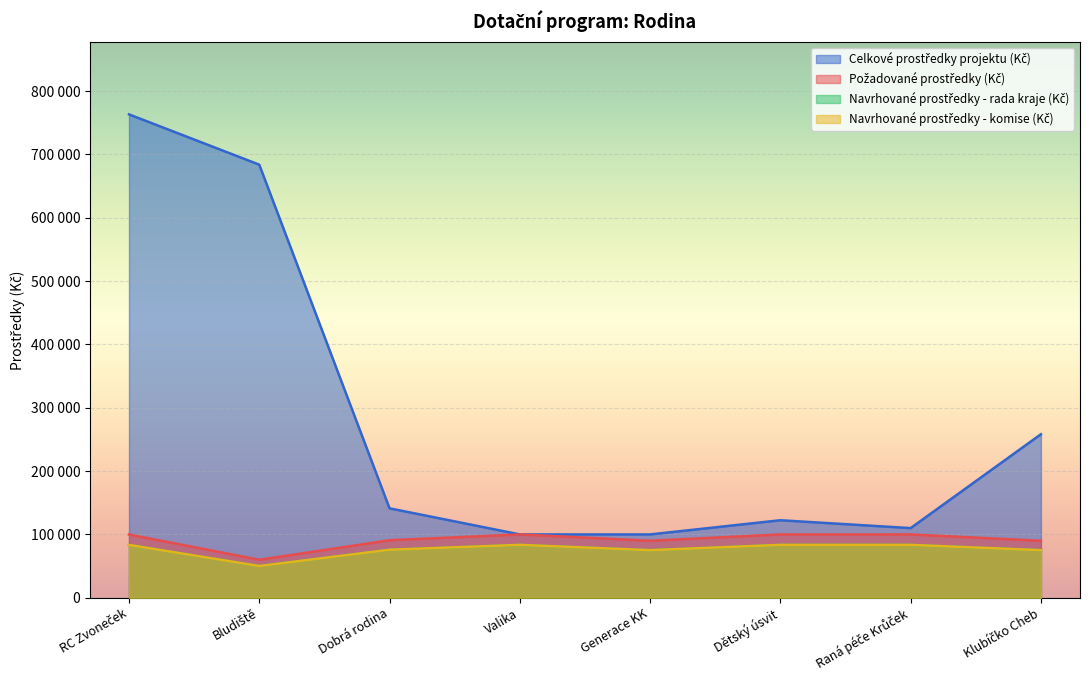

Between Valika and Dětský úsvit, which is larger?

Dětský úsvit